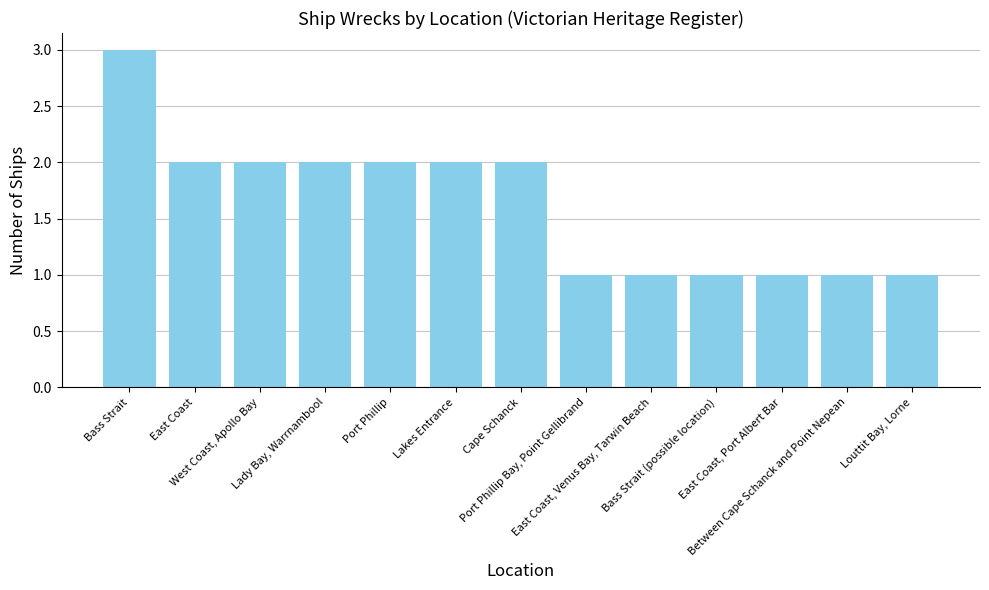

What is the change in value from Bass Strait to Port Phillip?

-1